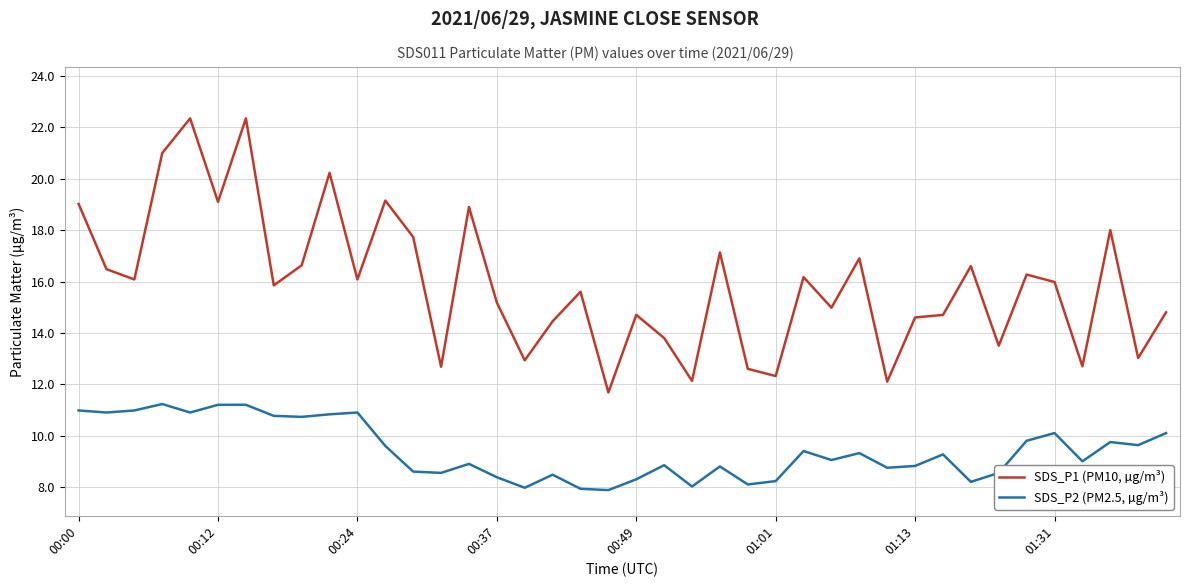

Which series has the widest spread of values?

SDS_P1 (PM10, µg/m³)